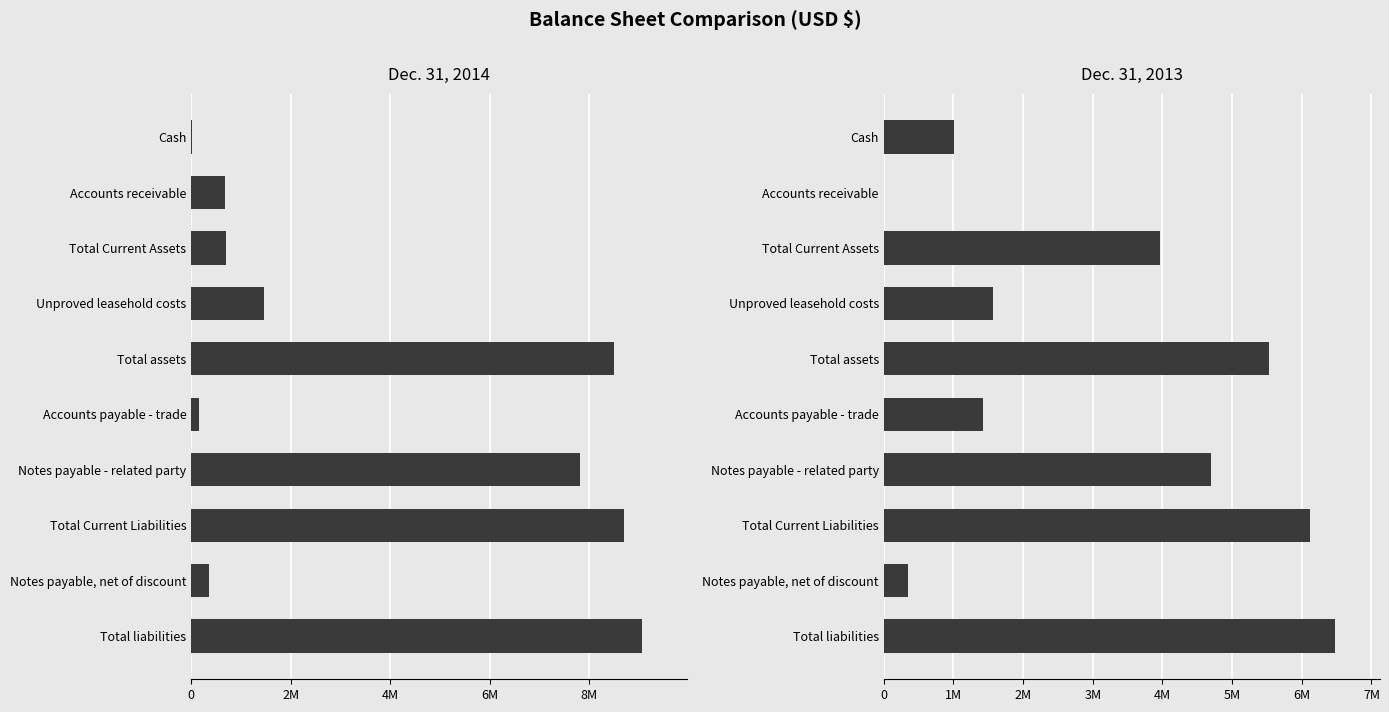

How many bars are there in total?

20